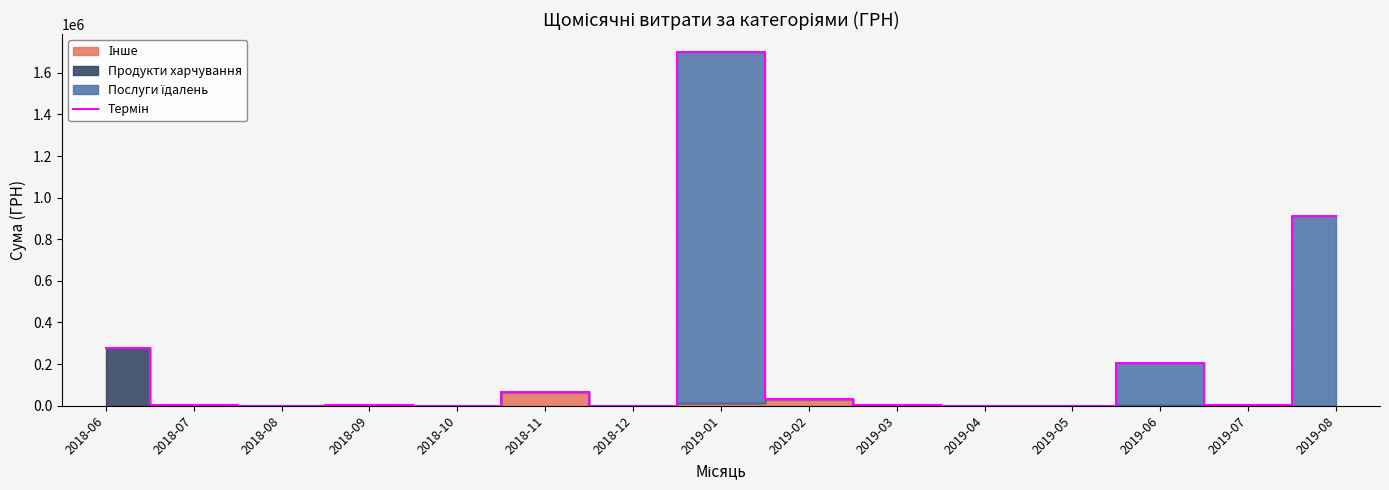

Reading left to right, extract all data points from this chart.

2018-06=278626.0	2018-07=3415.4	2018-08=0.0	2018-09=3334.6	2018-10=0.0	2018-11=67617.9	2018-12=0.0	2019-01=1700224.2	2019-02=32543.0	2019-03=1318.8	2019-04=0.0	2019-05=0.0	2019-06=203367.6	2019-07=1416.6	2019-08=910020.3